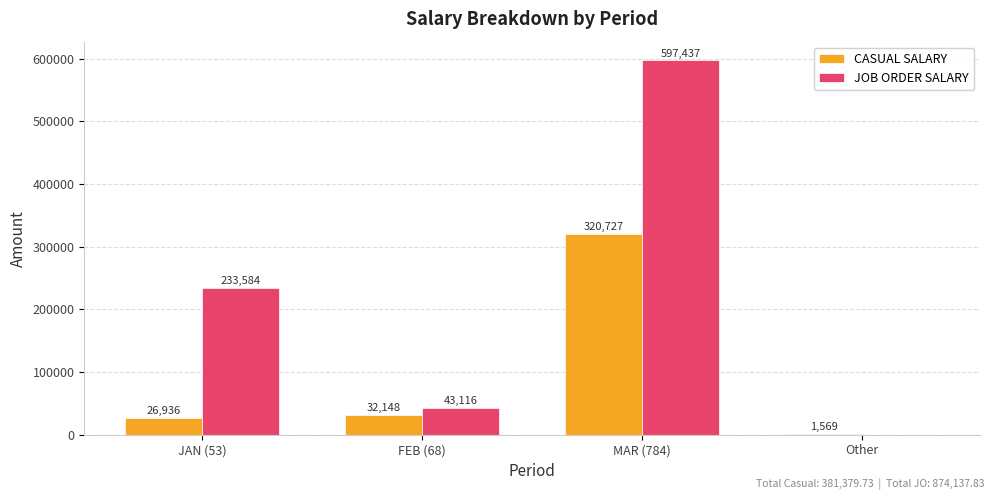

What are all the series names shown in the legend?

CASUAL SALARY, JOB ORDER SALARY